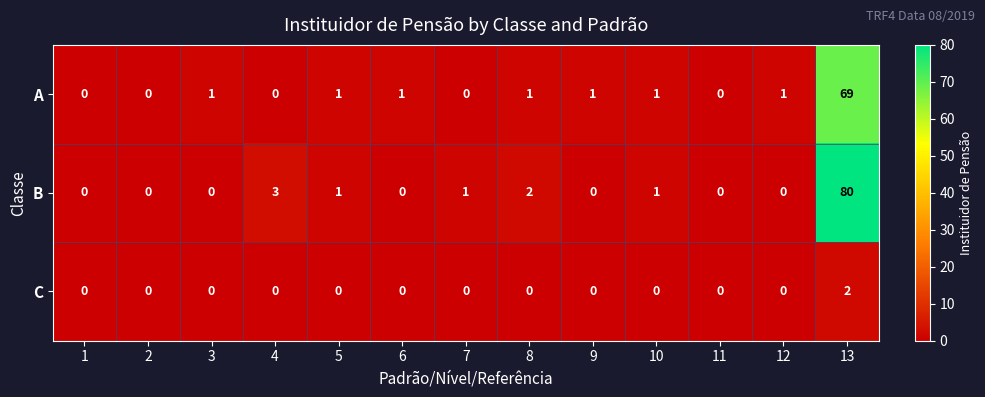

True or false: C has a value of 0 at 8.

True